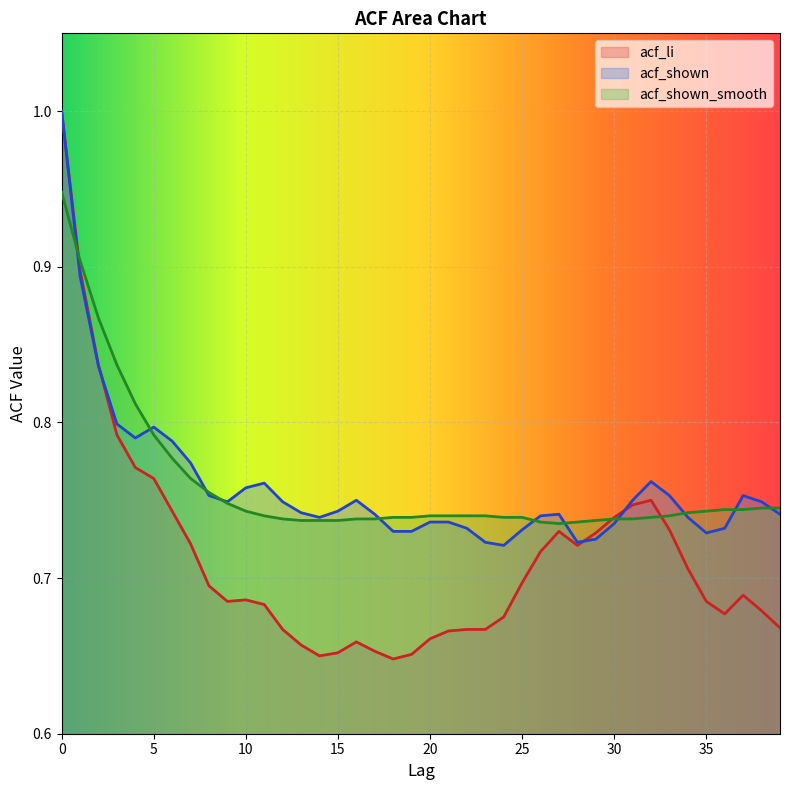

Which series has the largest total across all categories?

acf_shown_smooth